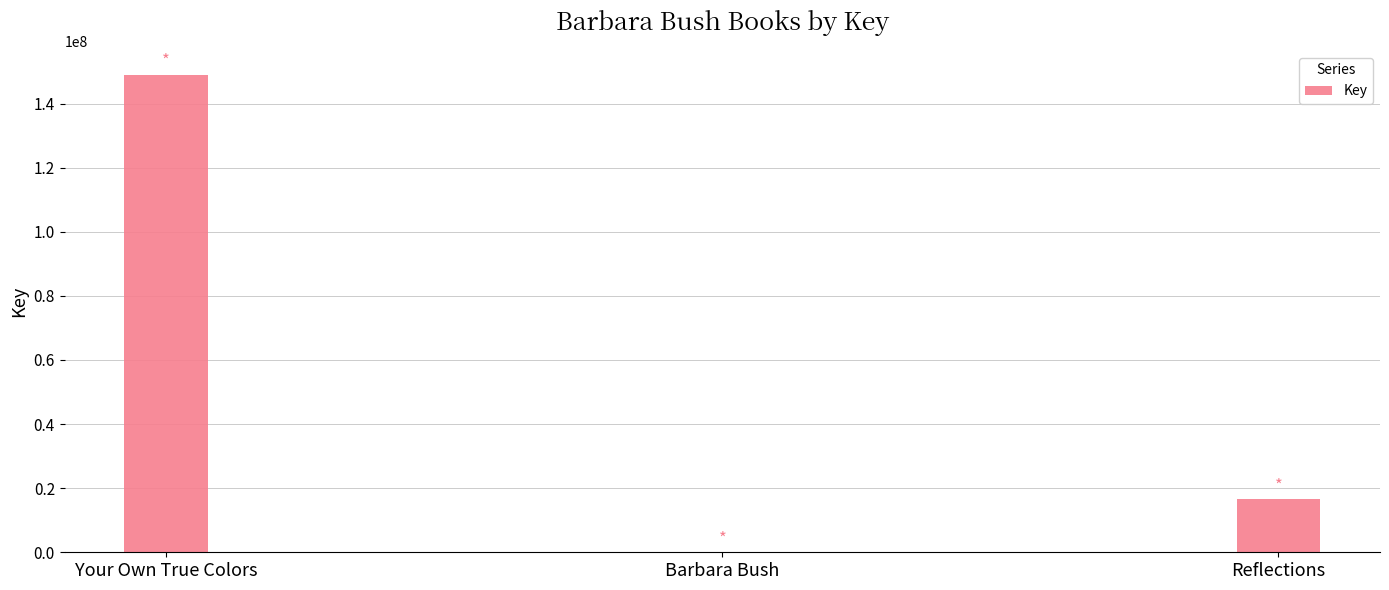

What is the maximum value shown in the chart?

149018669